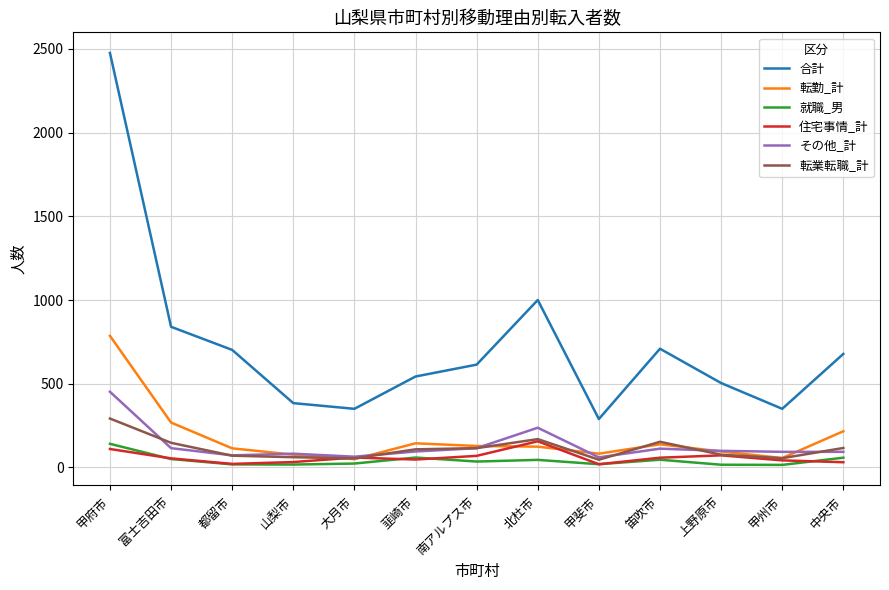

What position from the right is 甲斐市?

5